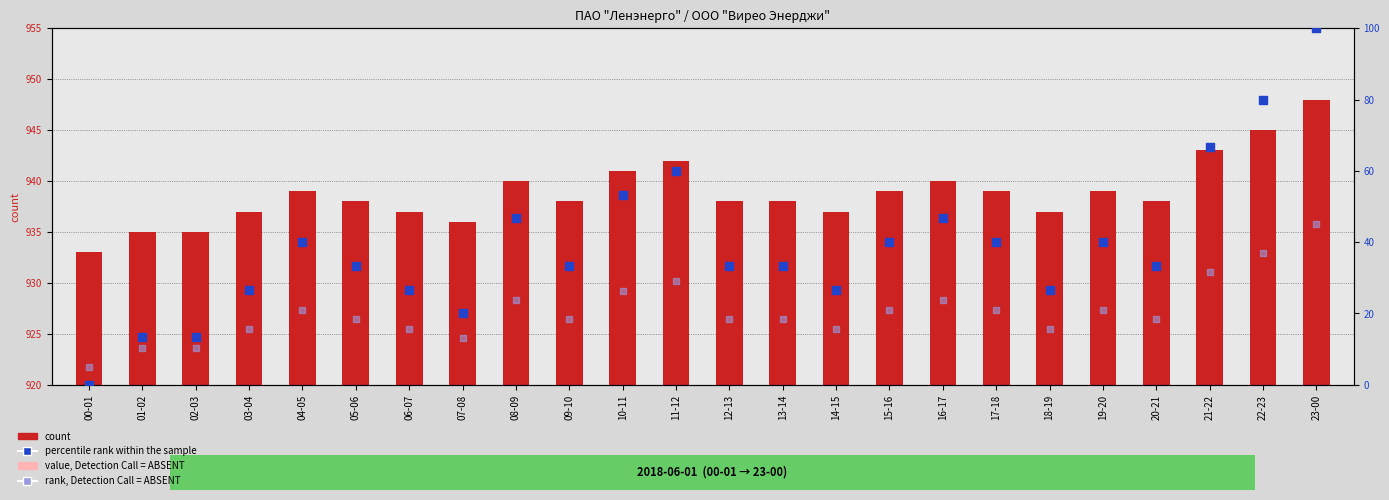

Which series reaches the minimum Y coordinate?

percentile rank within the sample